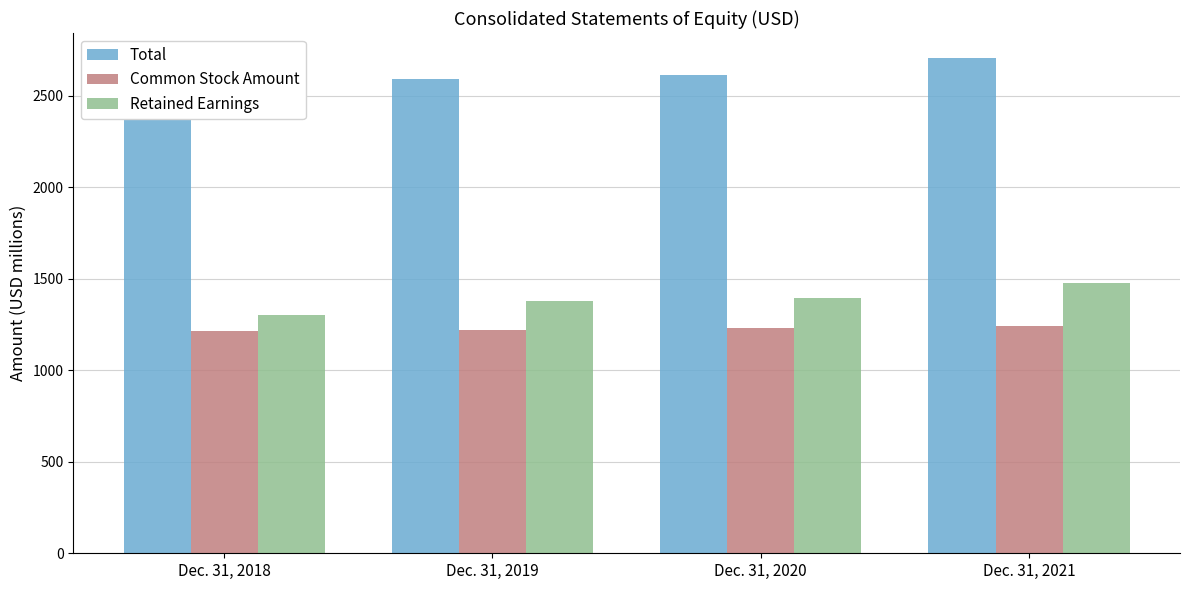

Does the chart contain stacked bars?

No